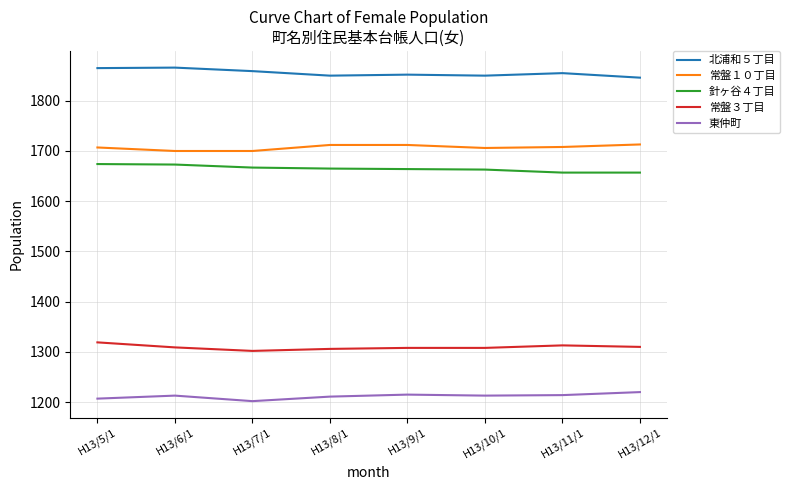

What is the difference between the second highest and second lowest values in the 東仲町 series?

8